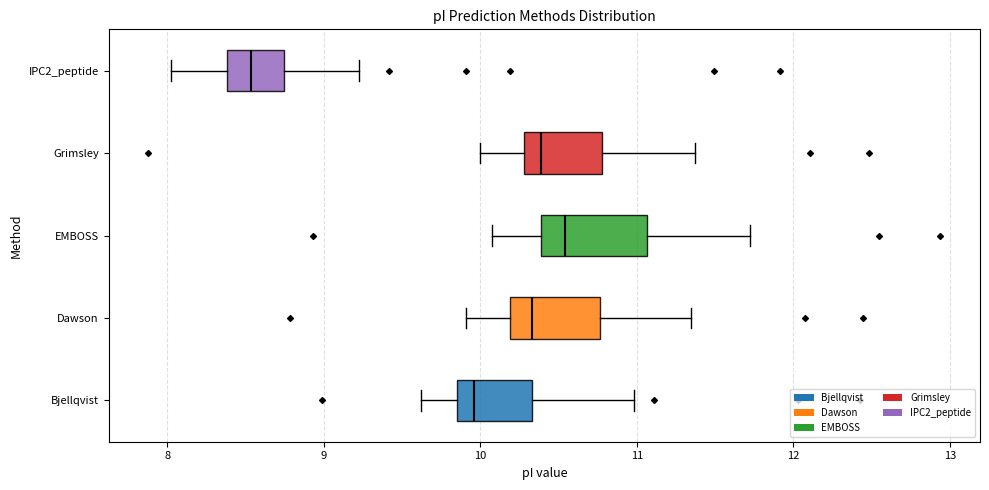

Reading bottom to top, transcribe this box plot: for each box, give where its median line is, the range the box spans, and where its two whiskers end, as read against the x-axis. The values are not printed on the chart, so give them approximately, as read against the axis.

Bjellqvist: median 10.0, box 9.9 to 10.3, whiskers 9.6 to 11.0
Dawson: median 10.3, box 10.2 to 10.8, whiskers 9.9 to 11.3
EMBOSS: median 10.5, box 10.4 to 11.1, whiskers 10.1 to 11.7
Grimsley: median 10.4, box 10.3 to 10.8, whiskers 10.0 to 11.4
IPC2_peptide: median 8.5, box 8.4 to 8.7, whiskers 8.0 to 9.2